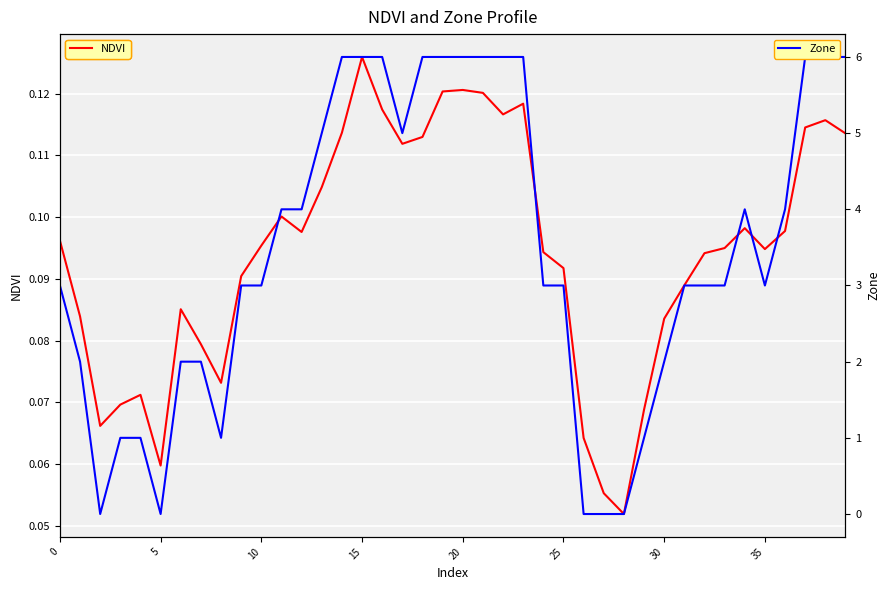

How many distinct data groups are displayed?

2